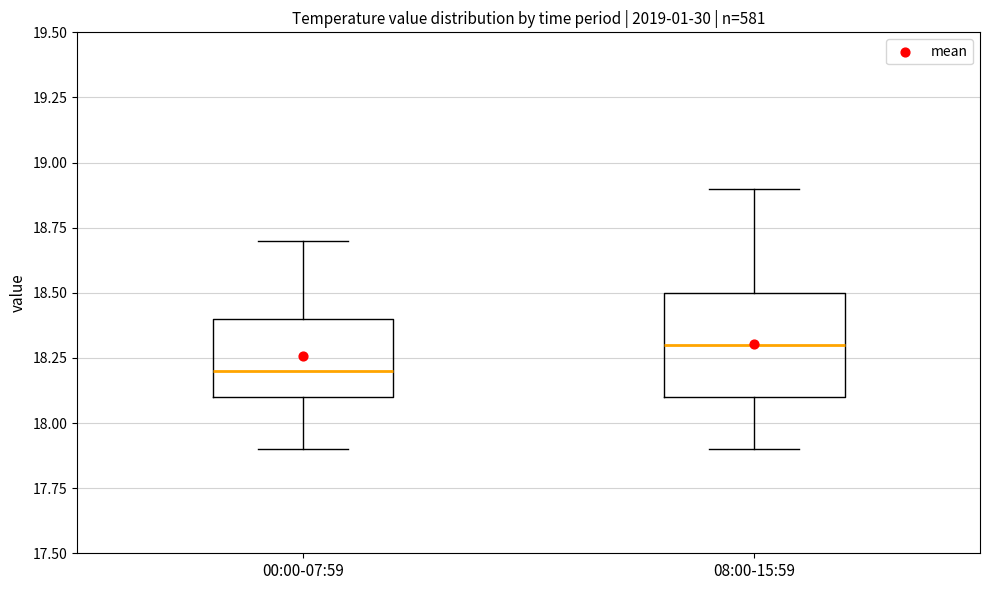

Which box is the tallest, from its lower edge to its upper edge?

08:00-15:59